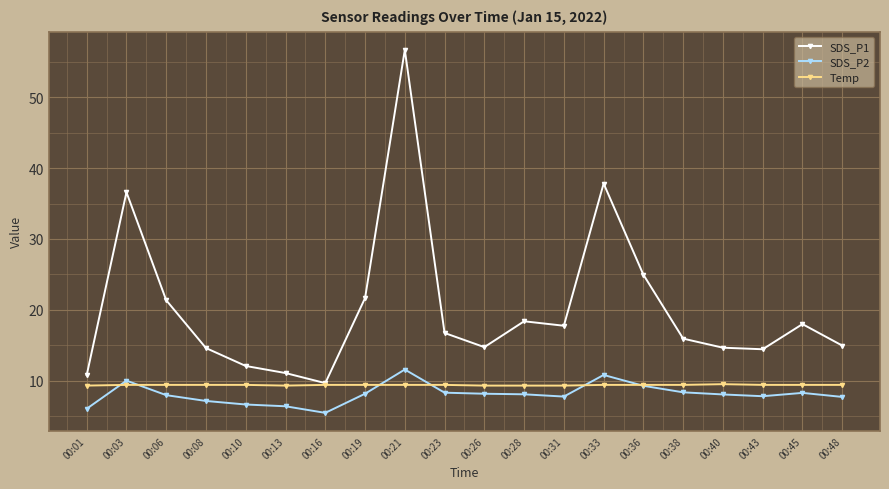

At which label does SDS_P1 reach its peak?

00:21